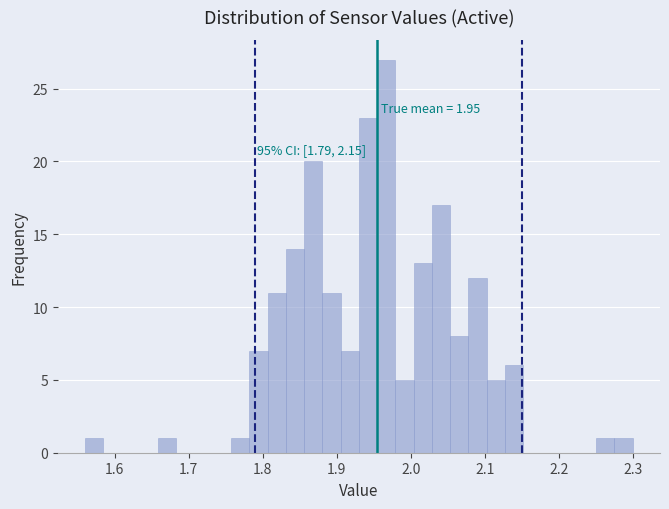

Read against the x-axis, roughly where is the centre of the tallest bar?

1.97